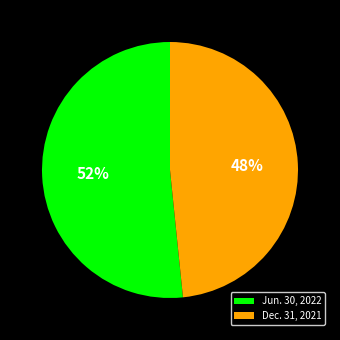

How many segments does this pie chart have?

2